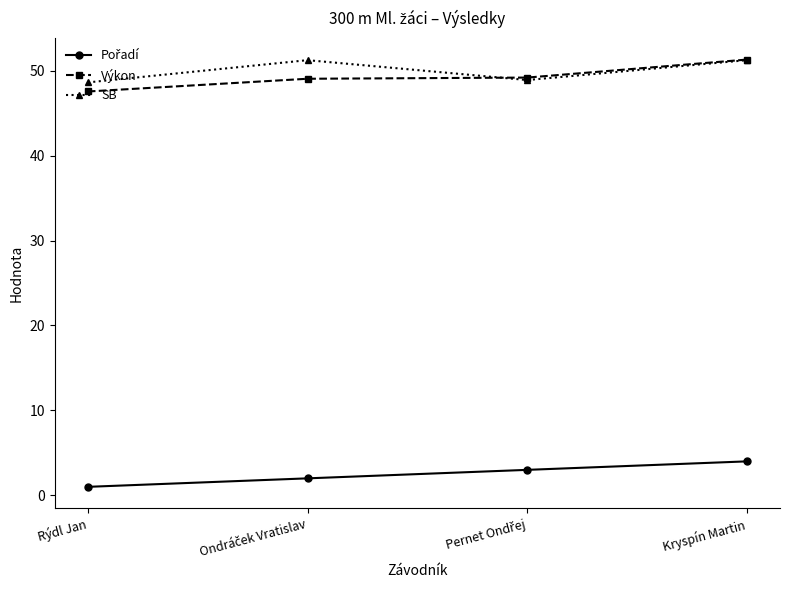

True or false: SB has a value of 33.4 at Rýdl Jan.

False